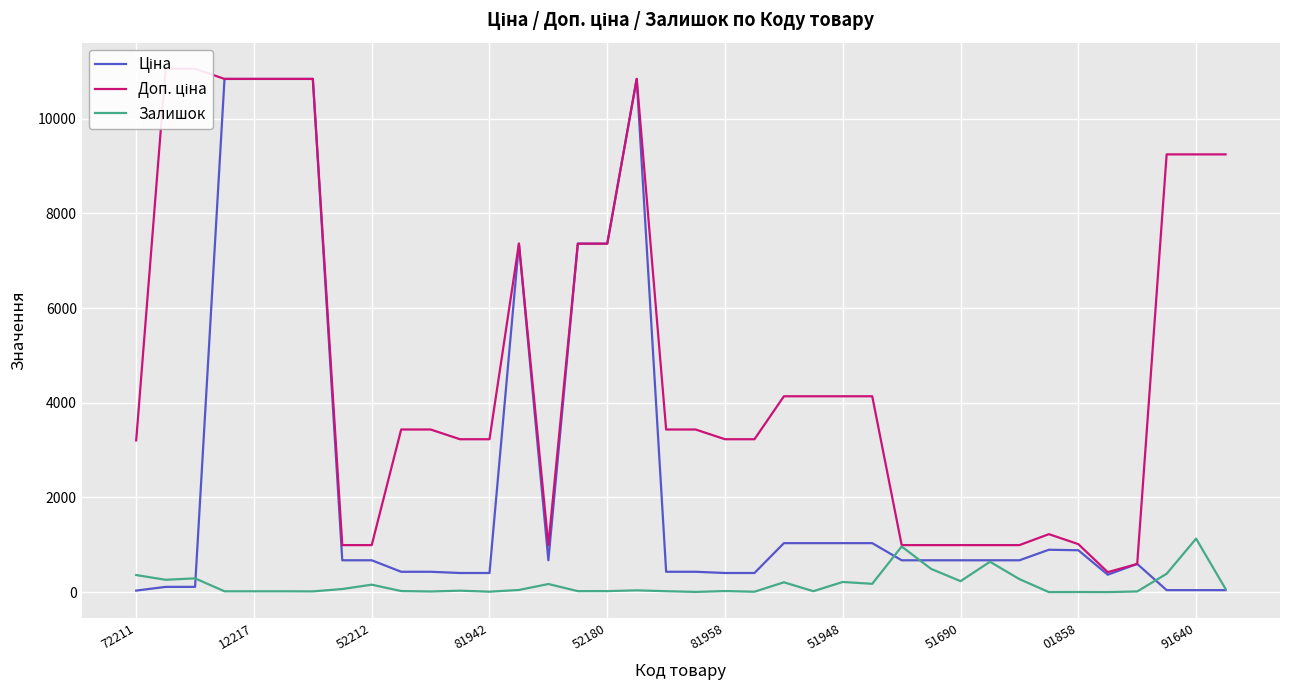

What is the maximum value shown in the chart?

11055.0